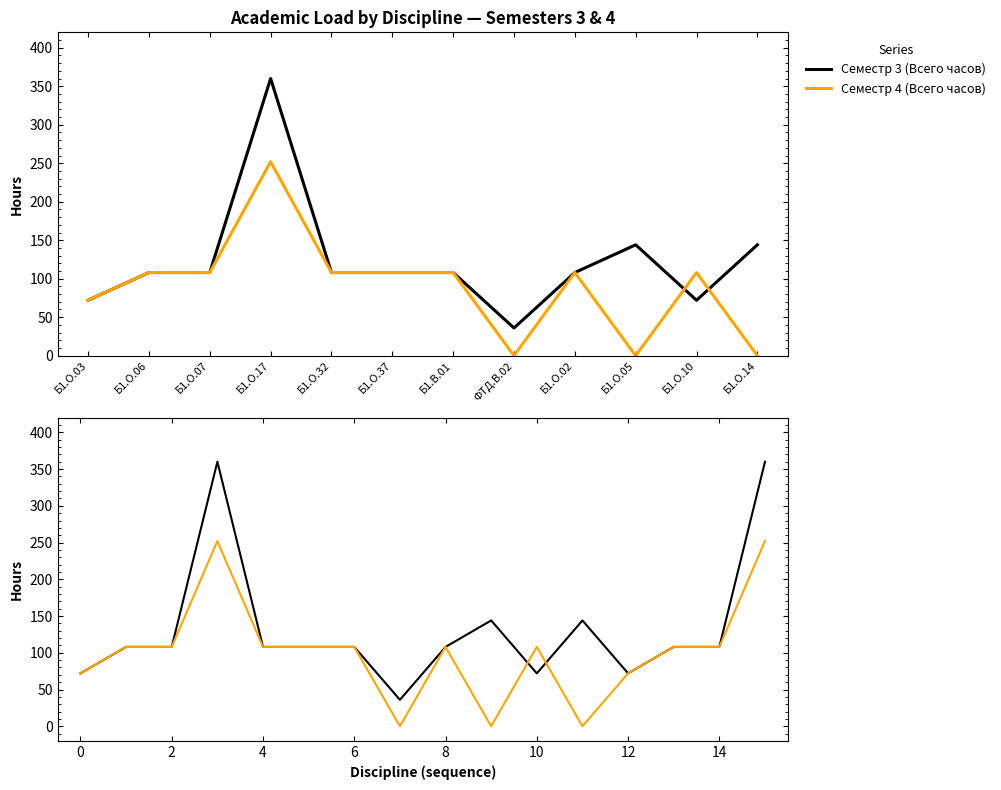

At which category is the sum across all series the highest?

Б1.О.17